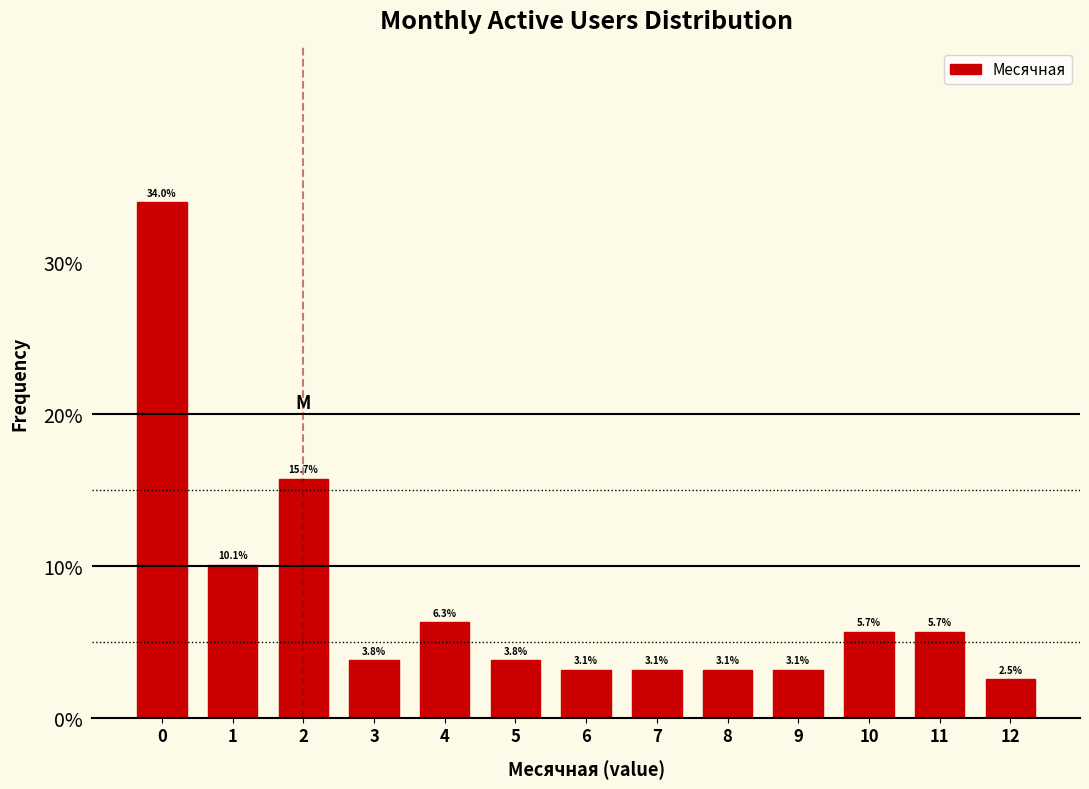

Reading left to right, extract all data points from this chart.

0=34.0	1=10.1	2=15.7	3=3.8	4=6.3	5=3.8	6=3.1	7=3.1	8=3.1	9=3.1	10=5.7	11=5.7	12=2.5